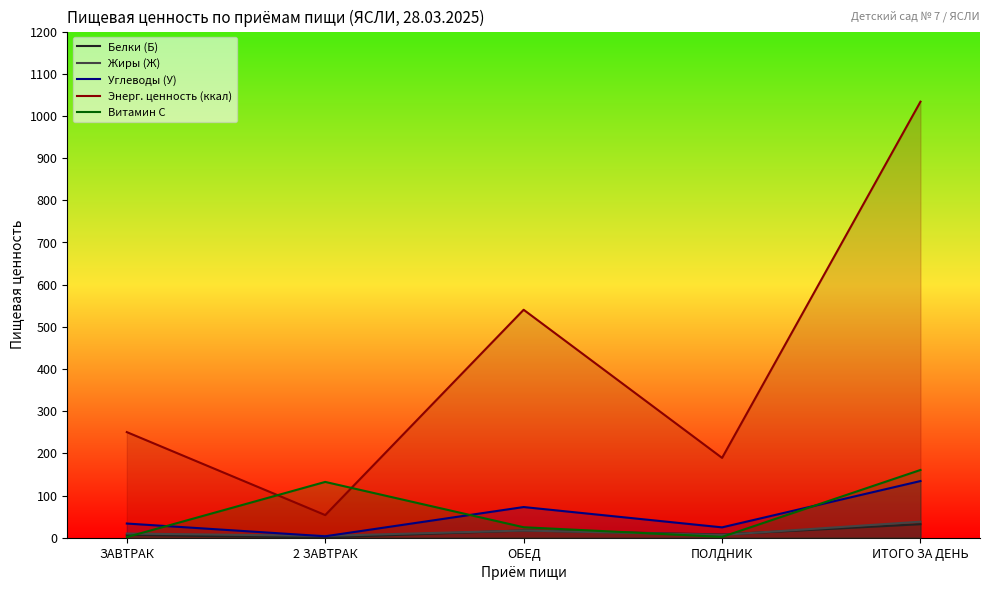

How many distinct data groups are displayed?

5